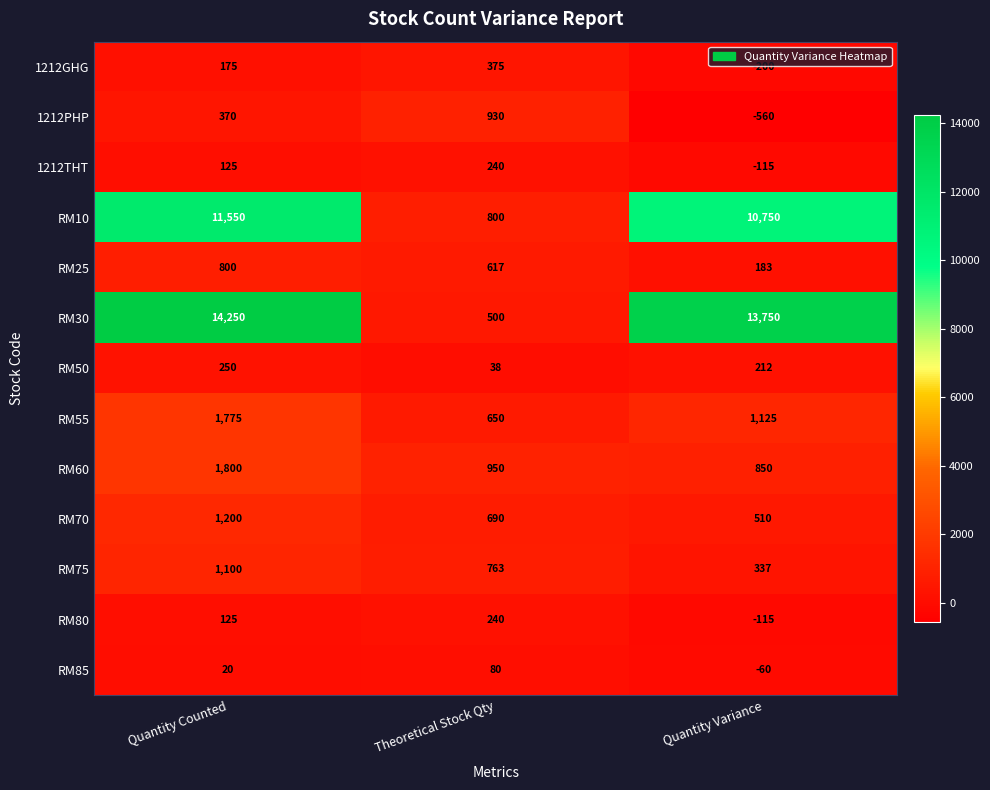

Which series has the widest spread of values?

RM30